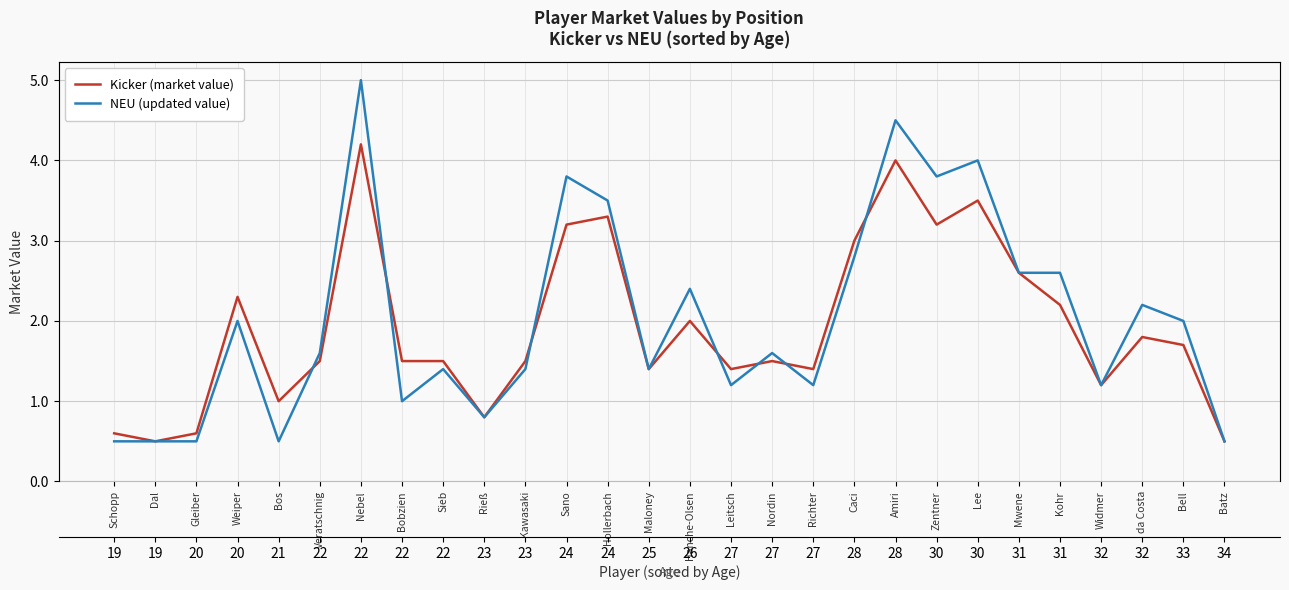

At which label does NEU (updated value) reach its minimum?

Schopp